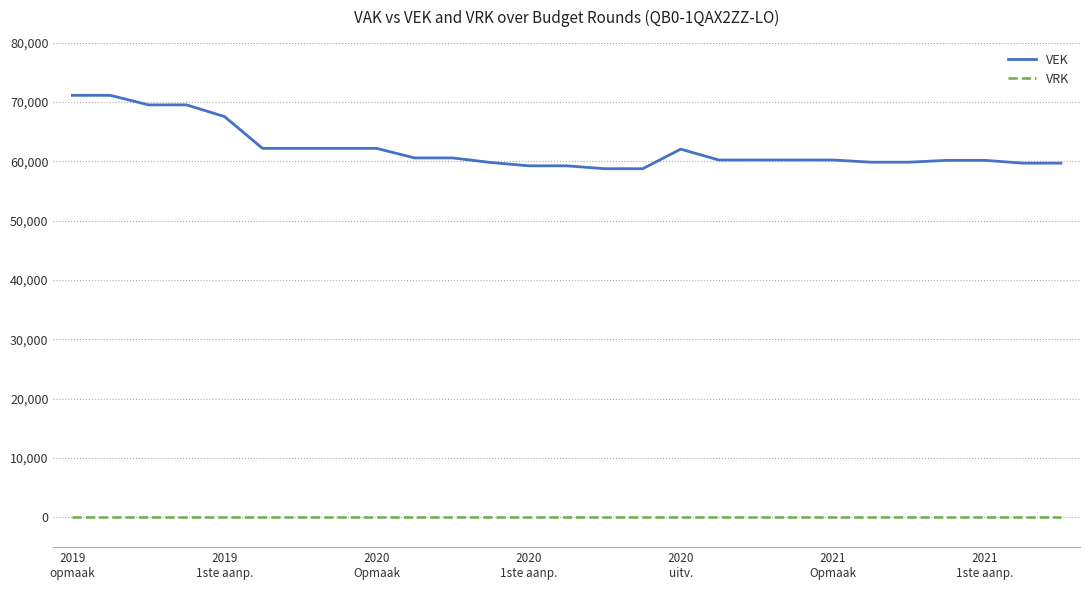

List the series in order of their overall mean, highest first.

VEK, VRK